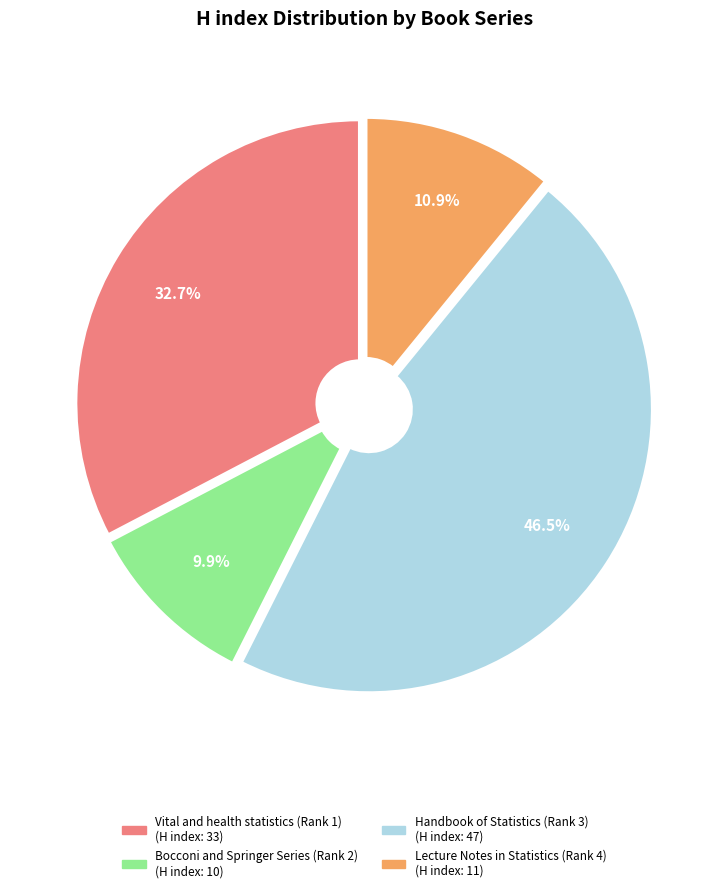

To the nearest percent, what percentage of the pie is Vital and health statistics (Rank 1)?

33%